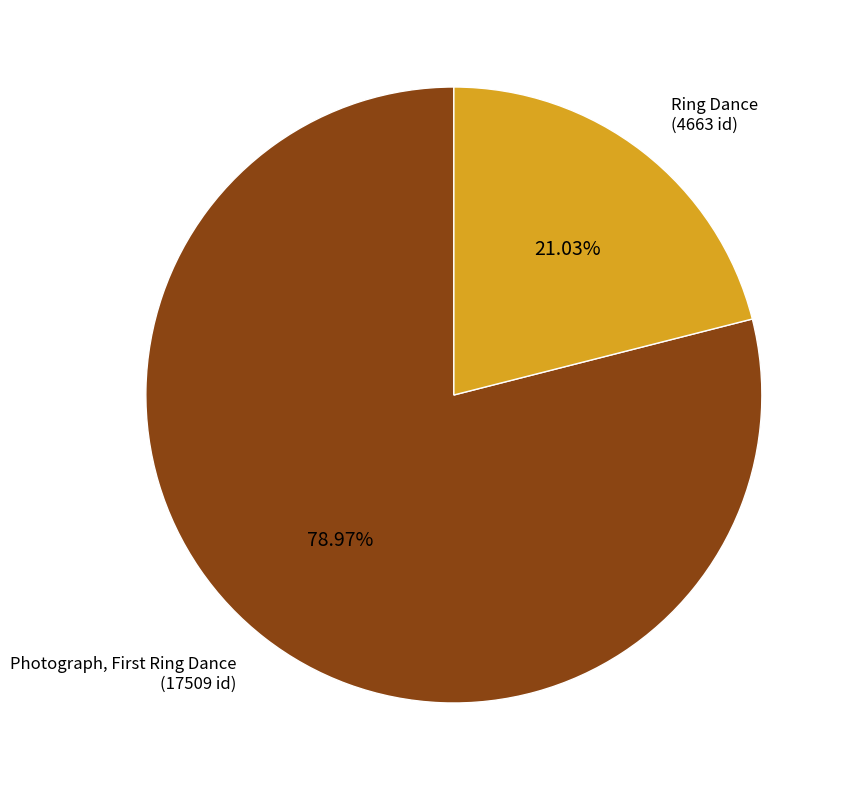

Does any single category account for the majority?

Yes